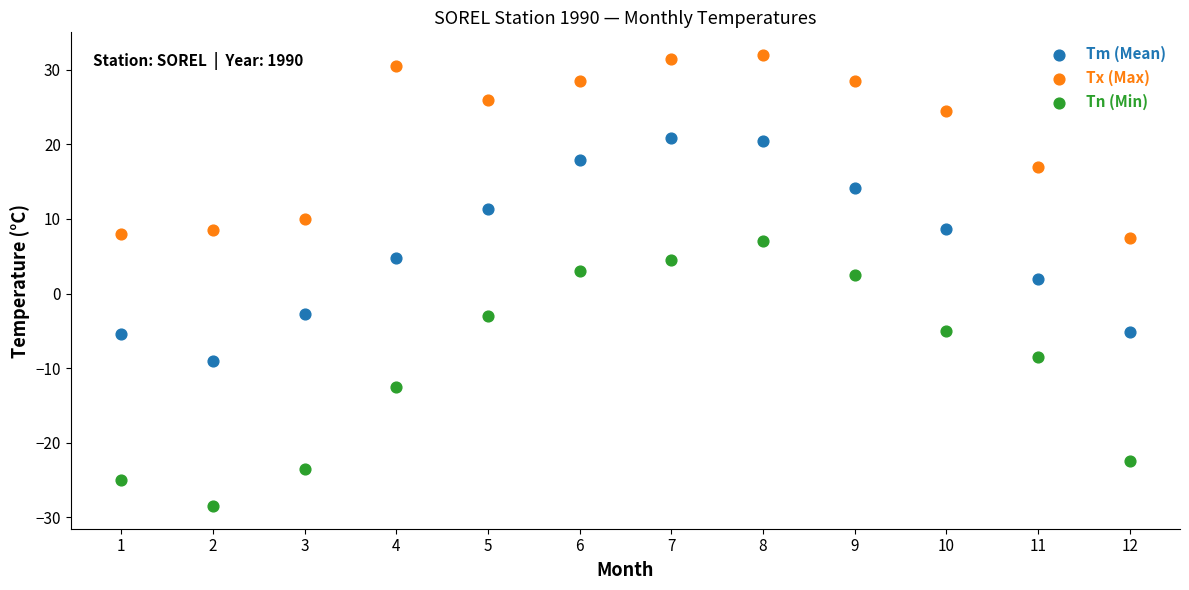

Across all data points, what is the range of X values (max minus min)?

11.0